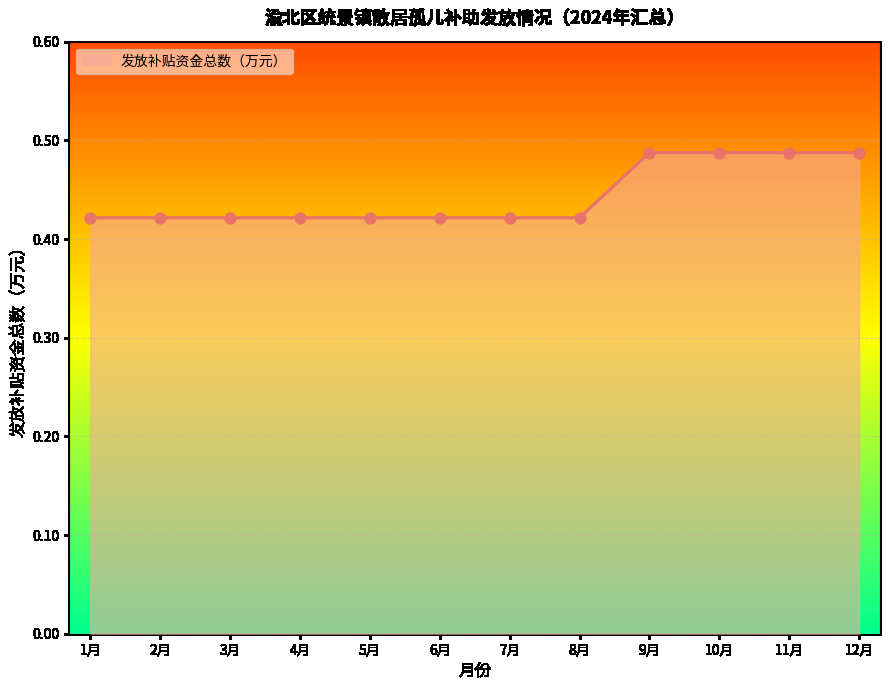

What is the change in value from 5月 to 10月?

+0.1